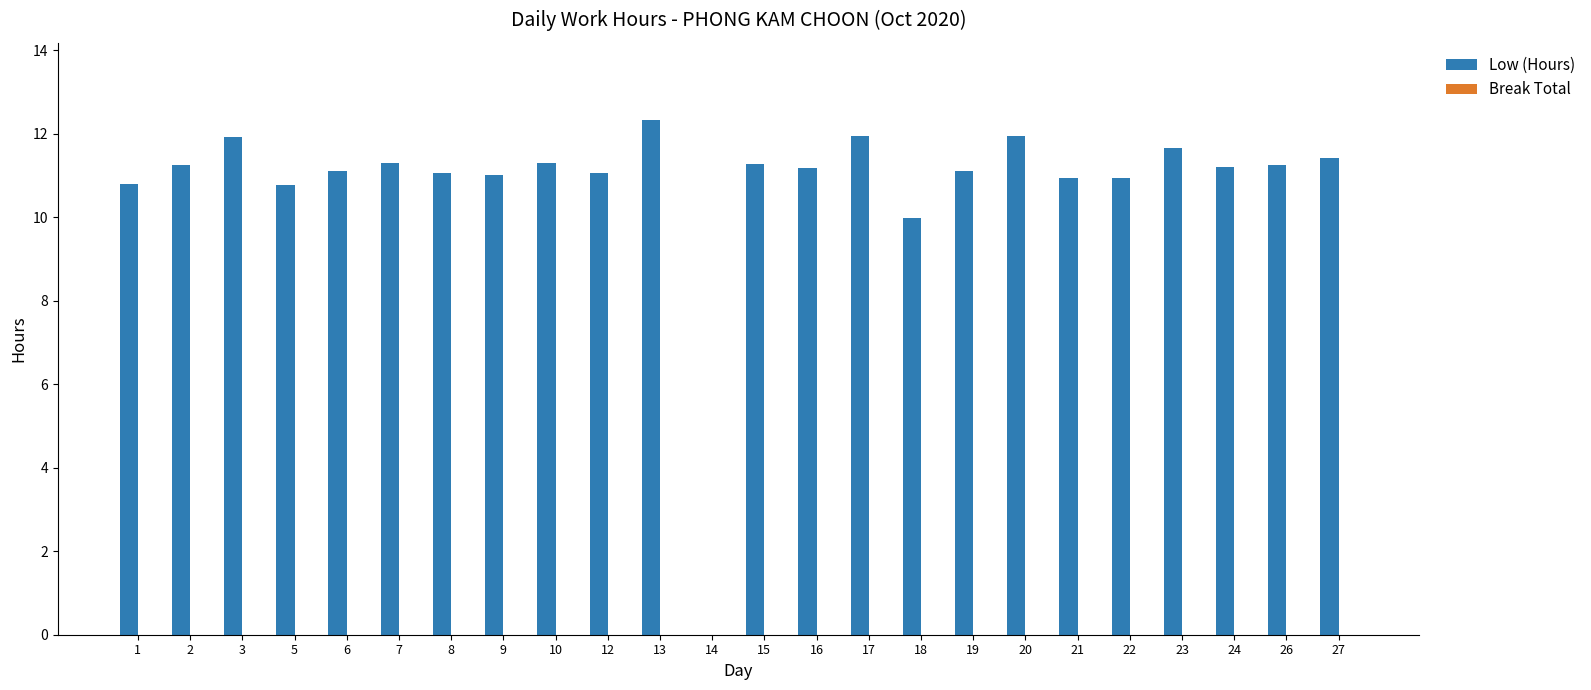

What is the change in value from 9 to 20?

+0.9